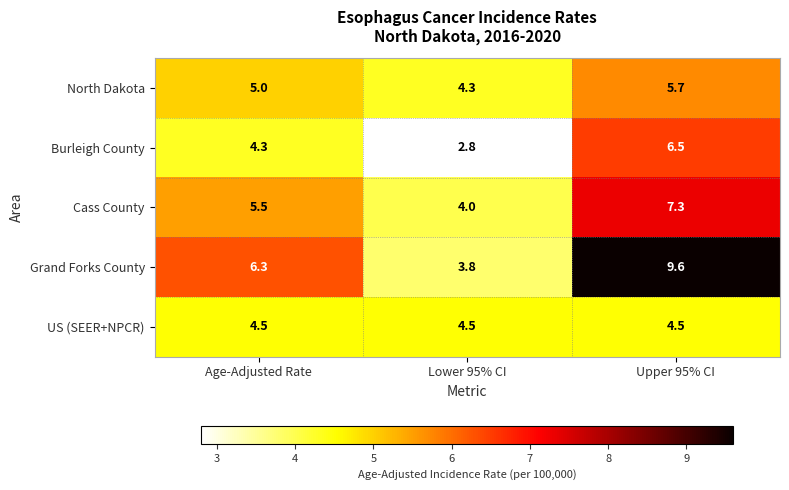

Which series has the largest total across all categories?

Grand Forks County